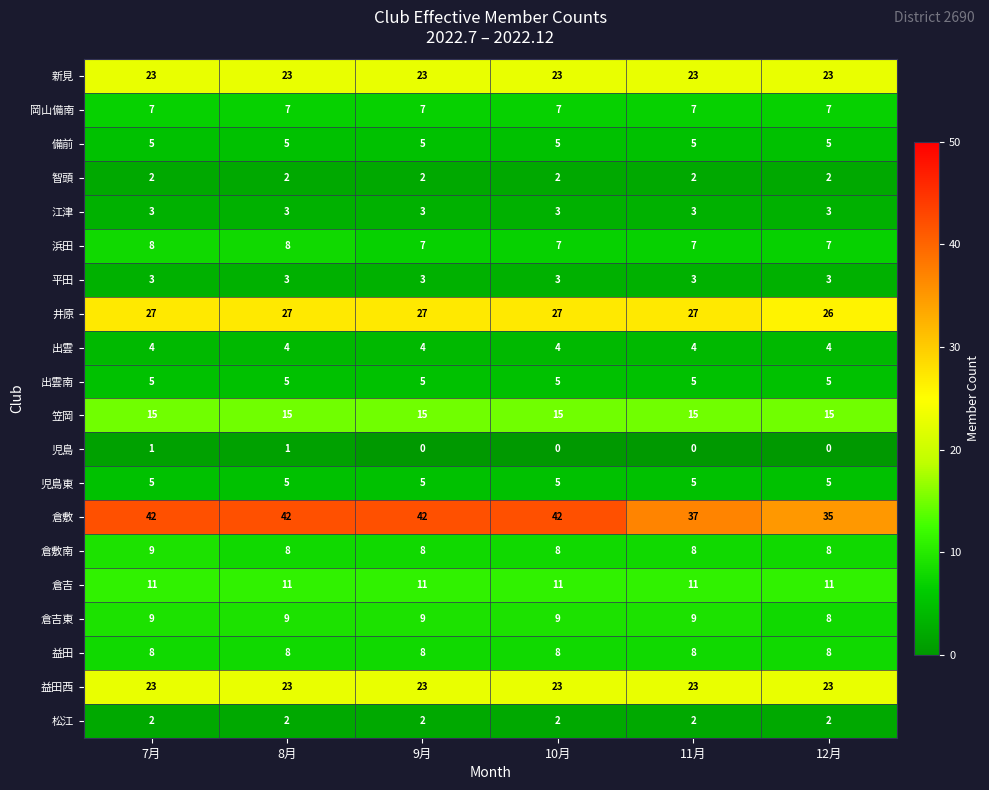

Between 8月 and 12月, which series saw the biggest shift?

倉敷